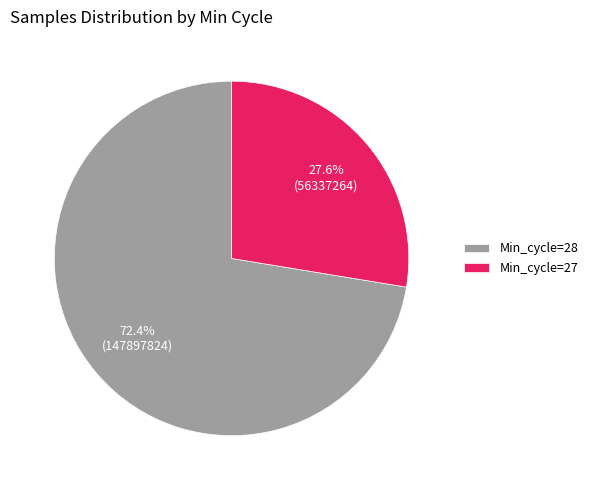

Is there any slice that represents more than half of the pie?

Yes